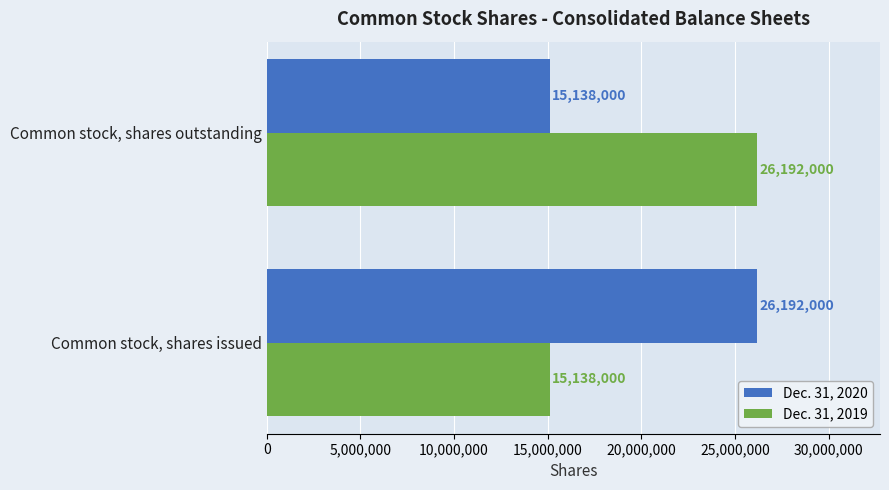

Is it true that Dec. 31, 2019 equals 6034737 at Common stock, shares issued?

False